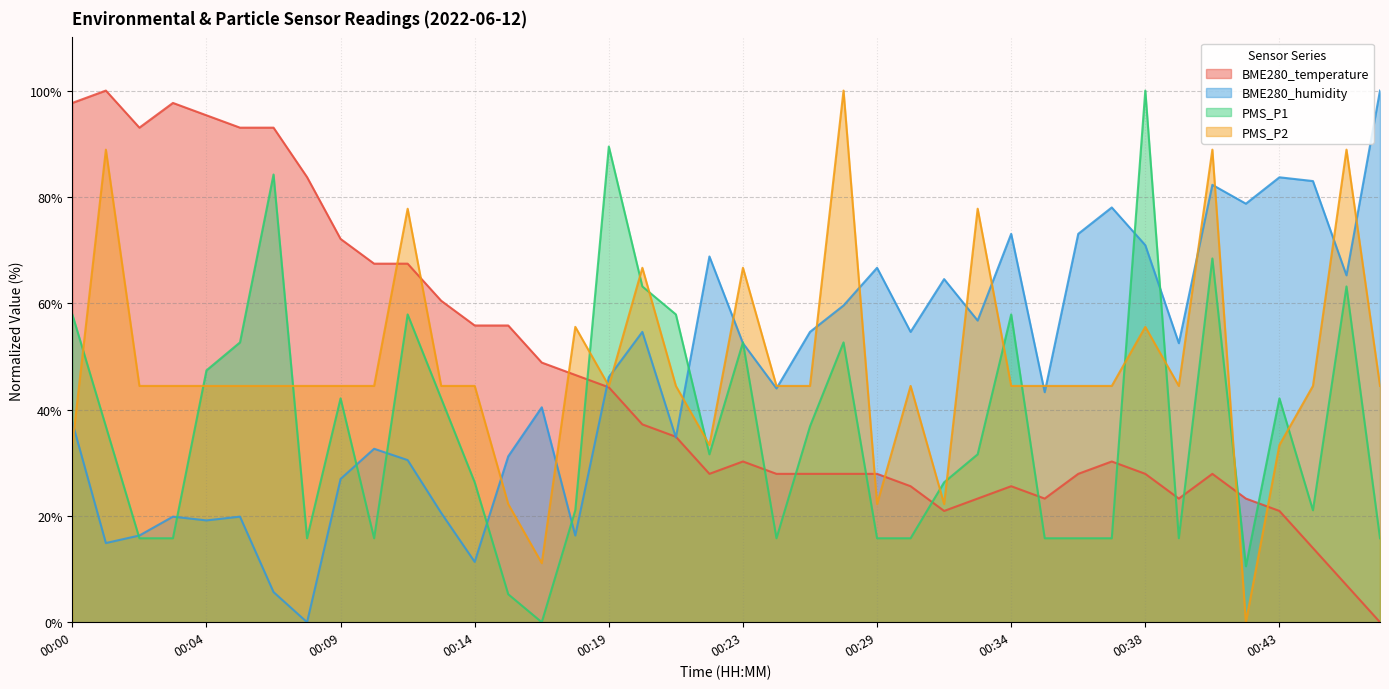

Does the chart have visible grid lines?

Yes